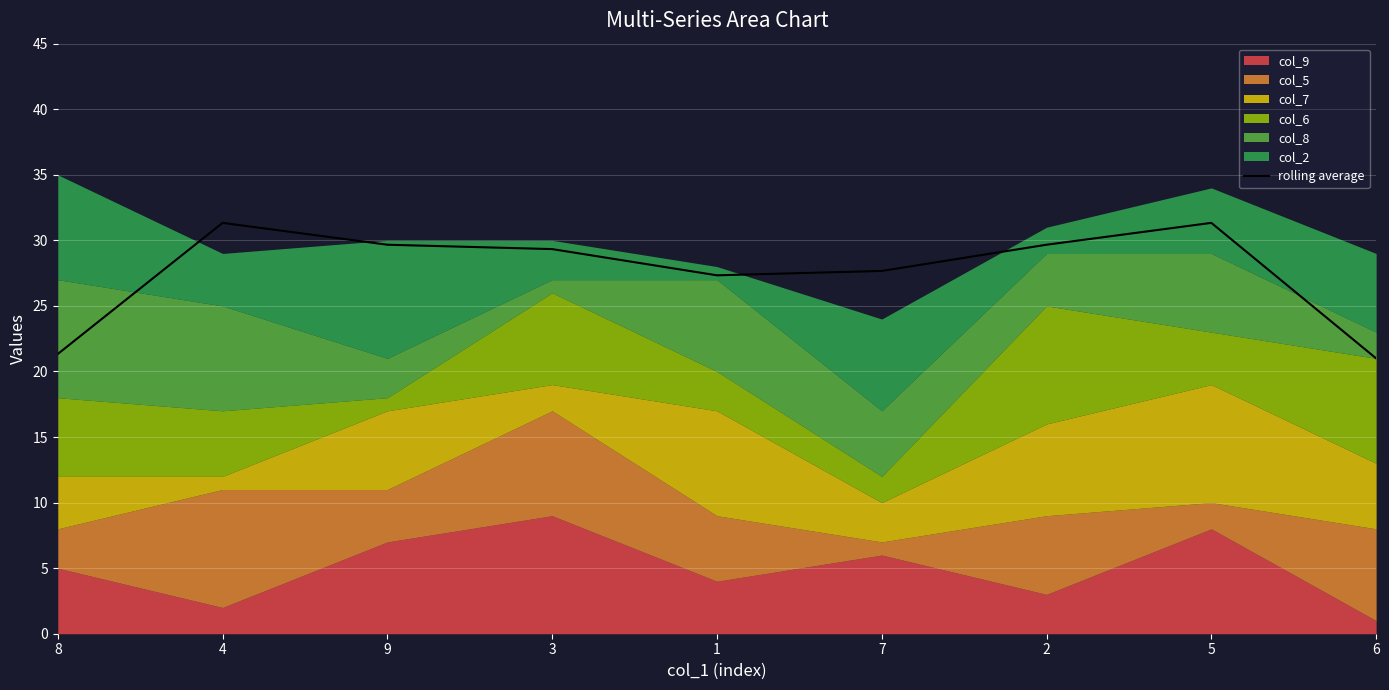

What is the approximate value at 5?

31.3